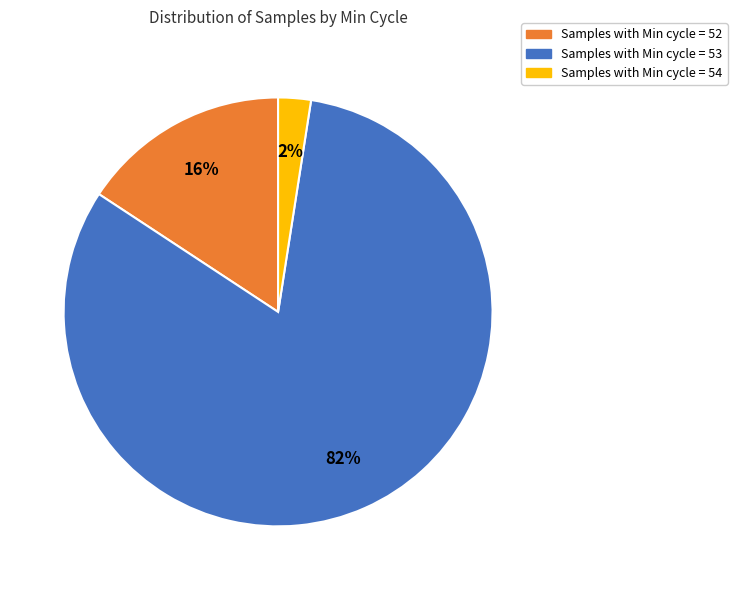

Is there a majority slice in this chart?

Yes